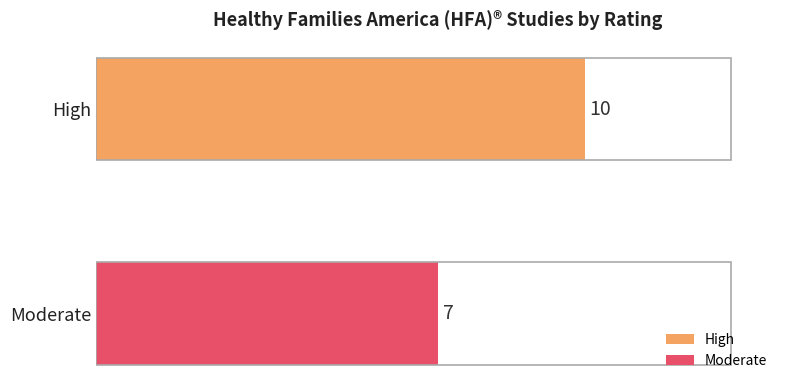

Which series has the widest spread of values?

High